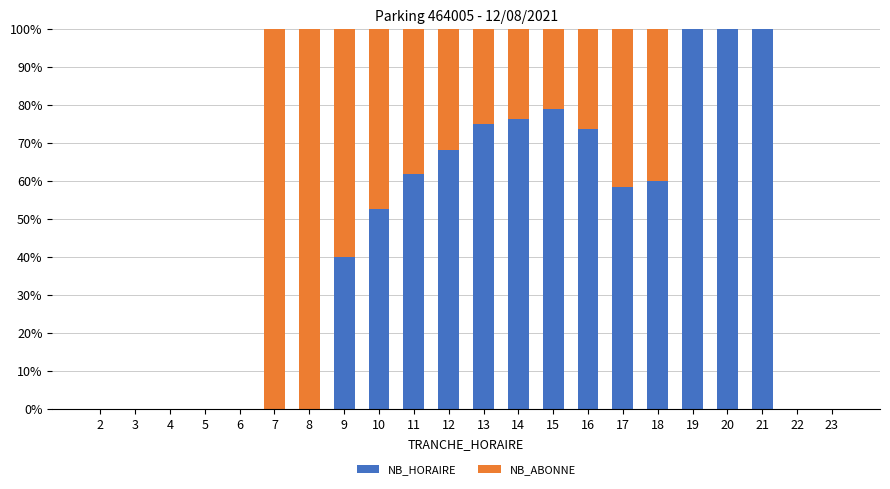

What is the sum of the NB_HORAIRE values at 12 and 6?

68.2